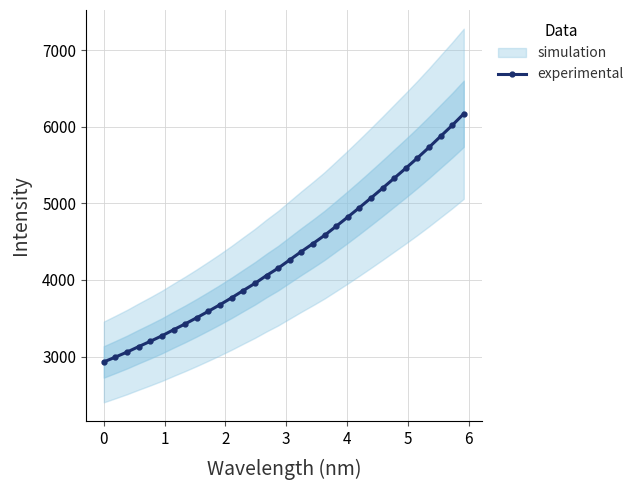

What is the value of the experimental point at the 29th from the left?

5731.2